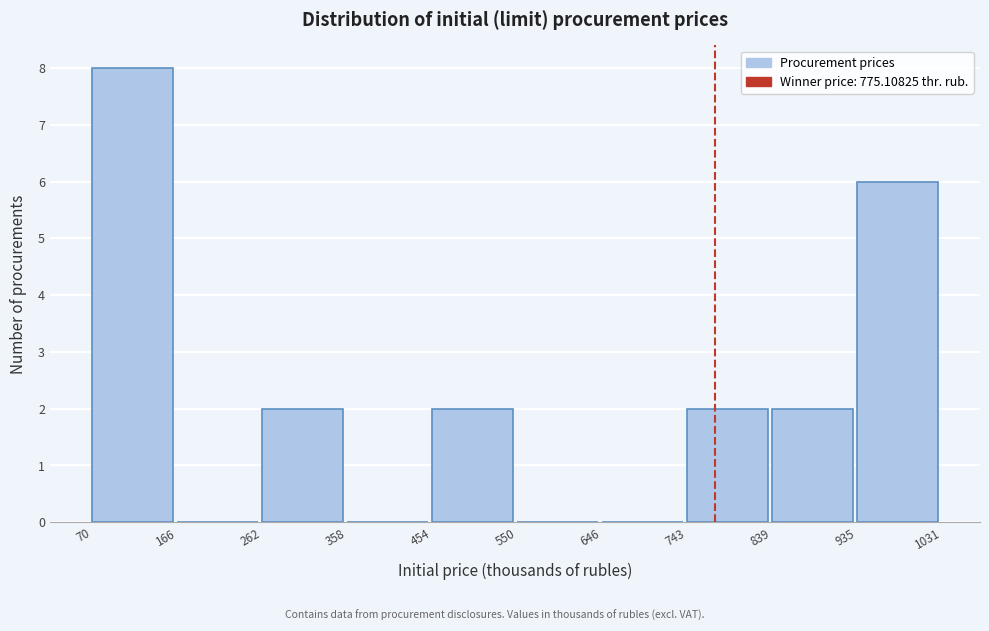

Reading left to right, list every bar in this chart as the range it spans on the x-axis followed by its height. The values are not printed on the chart, so give them approximately, as read against the axis.

70 to 166: 8
166 to 262: 0
262 to 358: 2
358 to 454: 0
454 to 550: 2
550 to 646: 0
646 to 743: 0
743 to 839: 2
839 to 935: 2
935 to 1031: 6